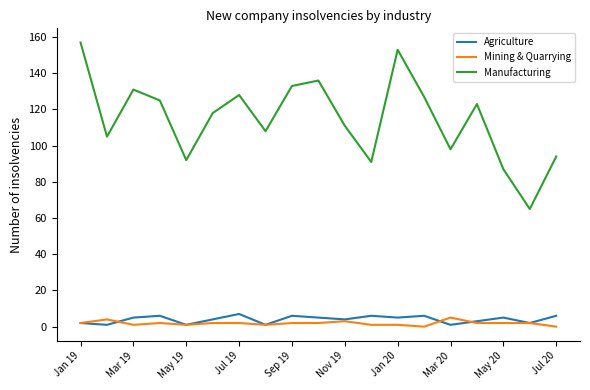

Which series has the largest total across all categories?

Manufacturing